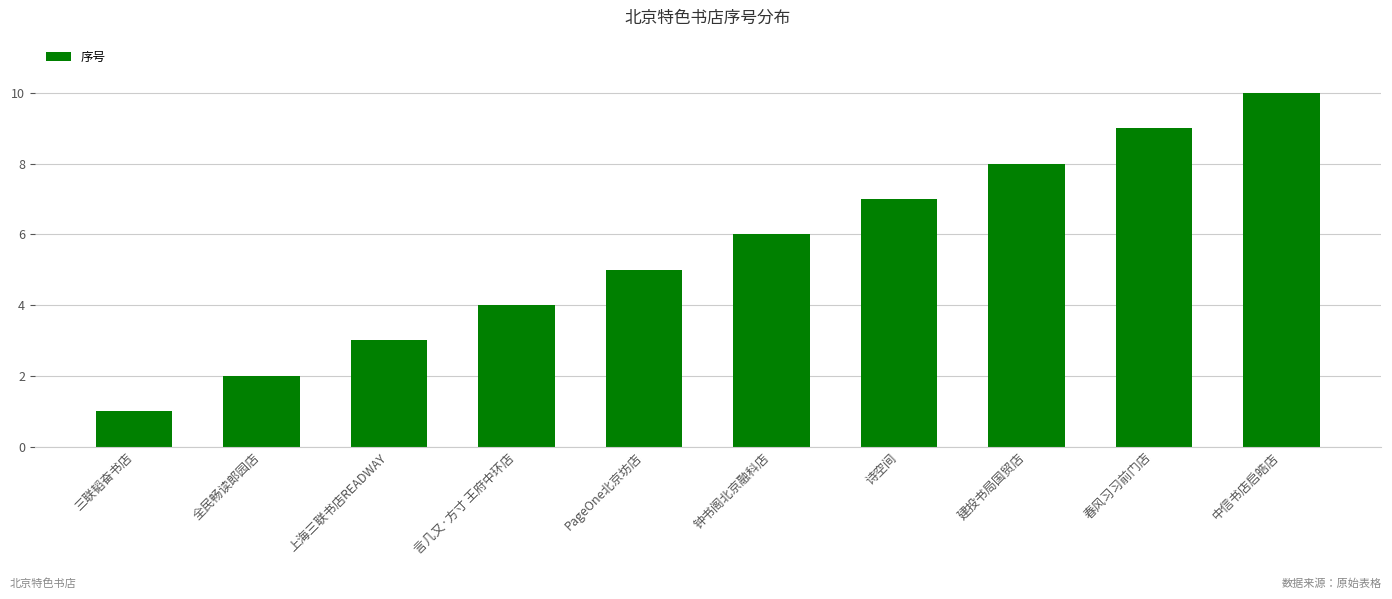

What is the value of the 7th bar from the left?

7